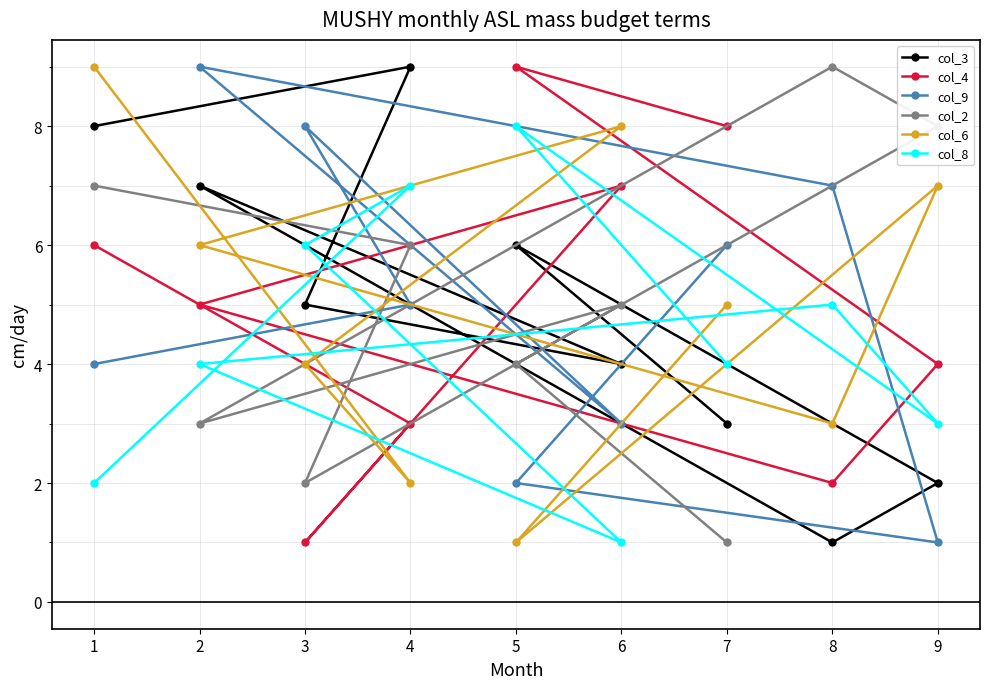

What is the sum of all col_8 values?

40